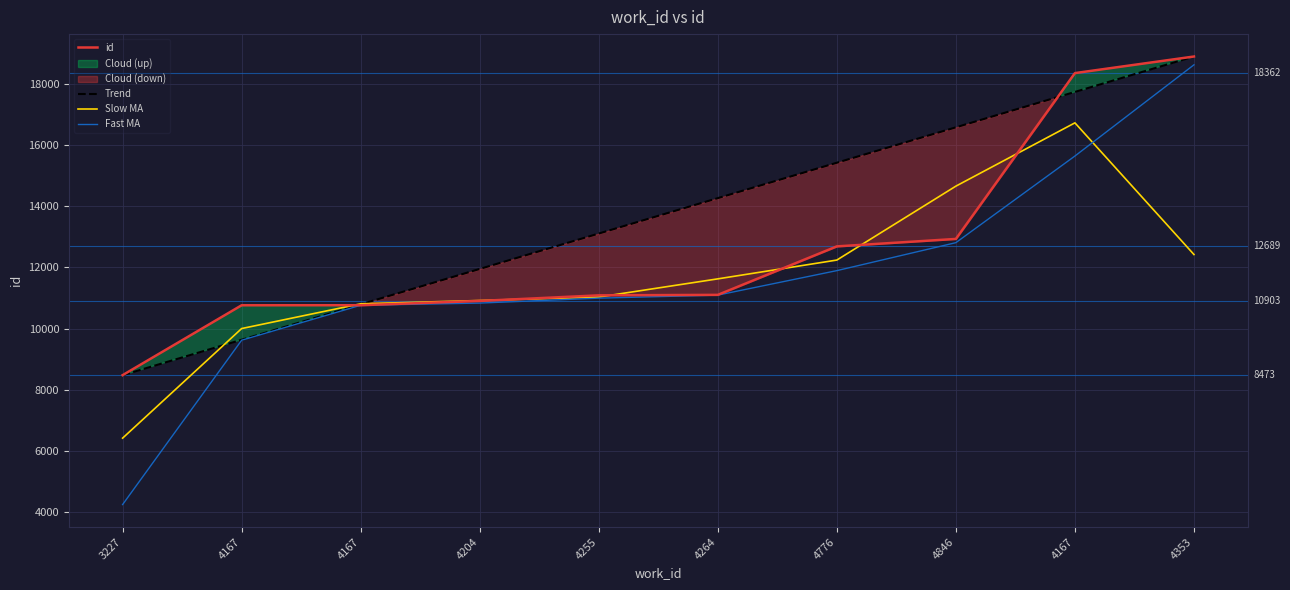

Does the chart display data point markers on the line(s)?

No